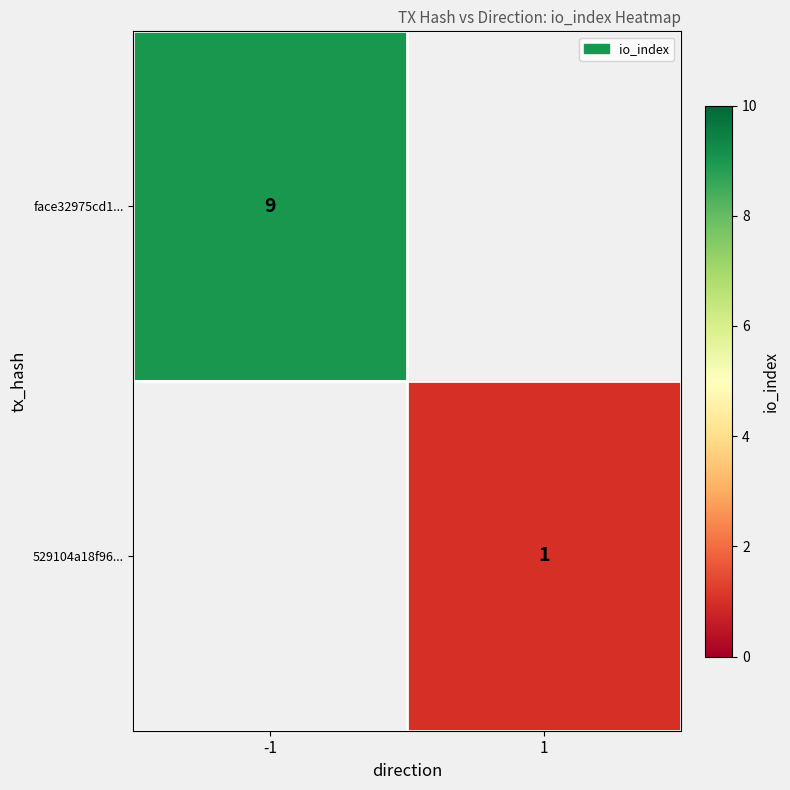

Which has a higher value, 1 or -1?

-1